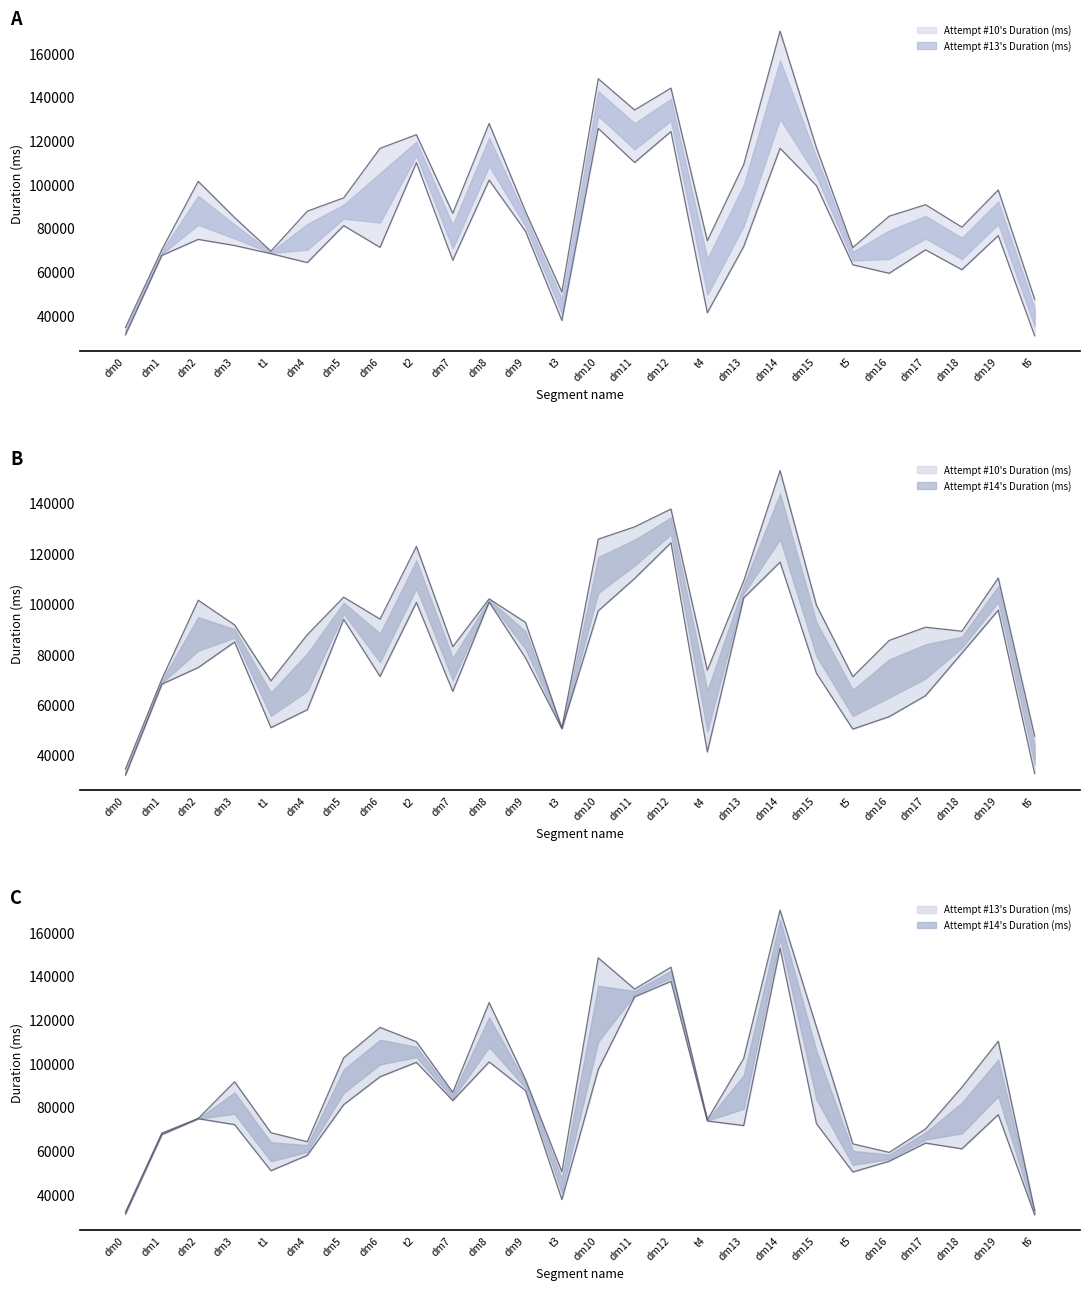

Where is Attempt #14's Duration (ms) nearest to the value 92415?

dm9